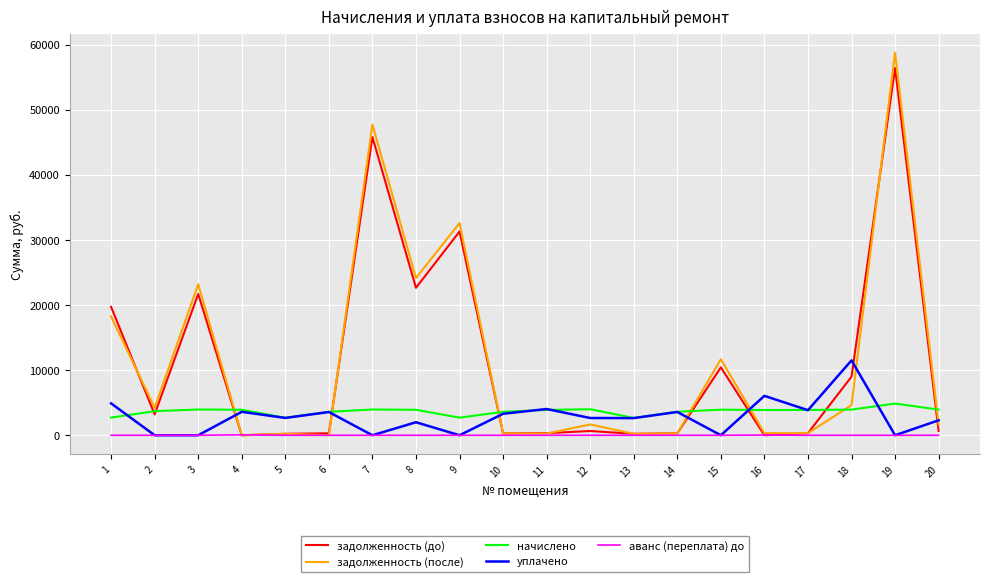

Where do задолженность (до) and аванс (переплата) до first cross each other?

3 and 4